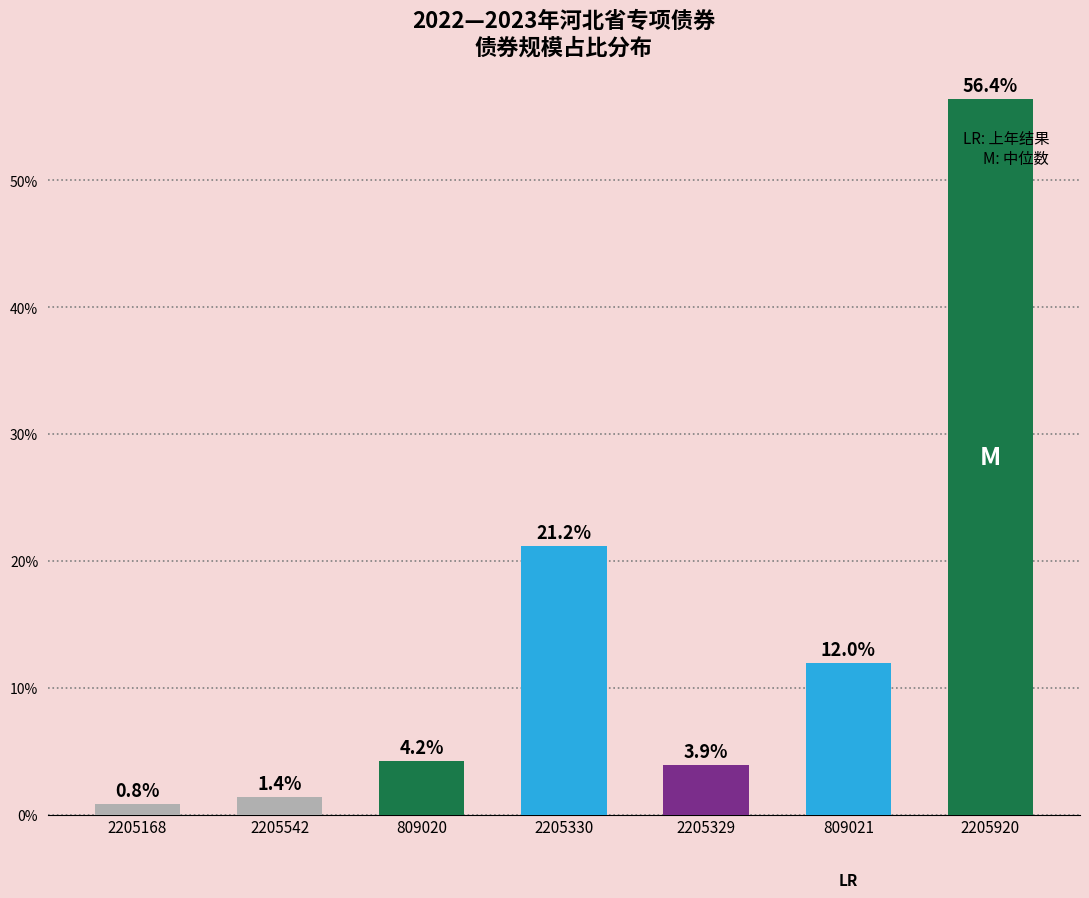

Is it true that the value at 2205542 is 1.4?

True